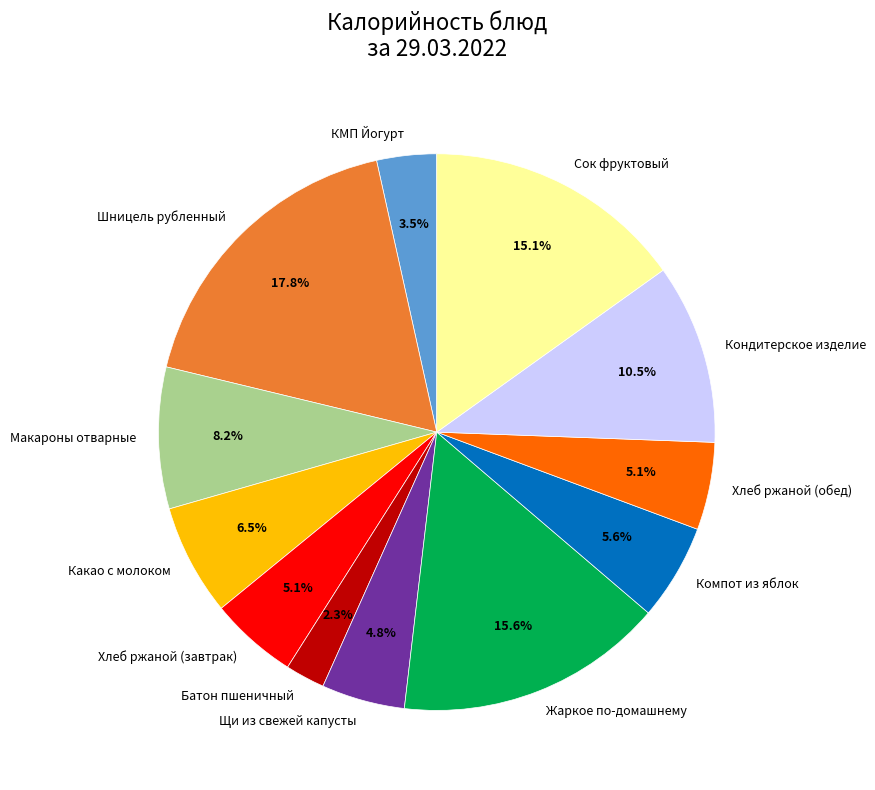

To the nearest percent, what is the difference between the Батон пшеничный and Кондитерское изделие slice percentages?

8%